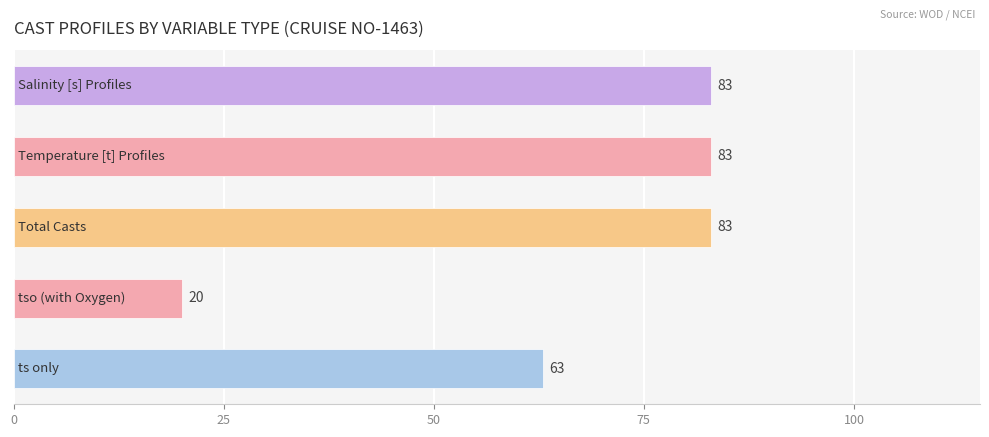

Count the values in the range 63 to 83.

4